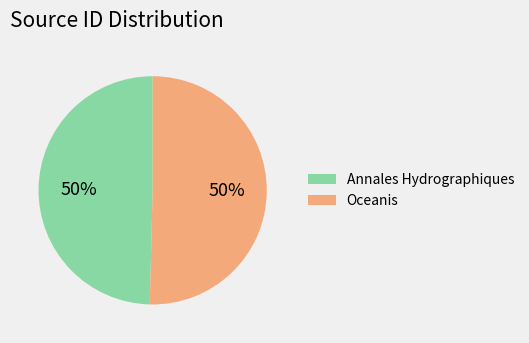

To the nearest percent, what is the combined percentage of Oceanis and Annales Hydrographiques?

100%